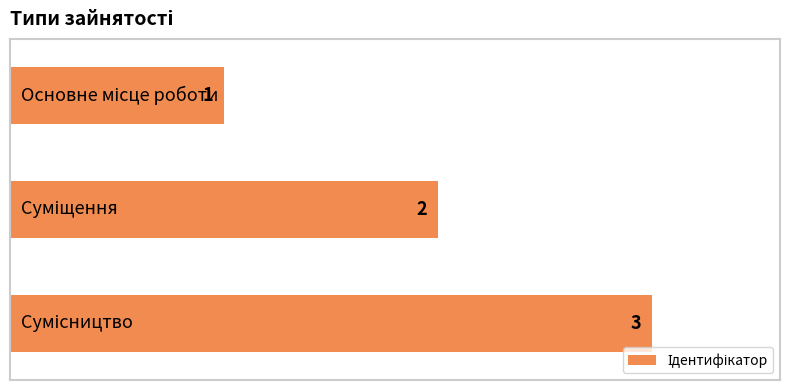

What is the value of the 2nd bar from the top?

2